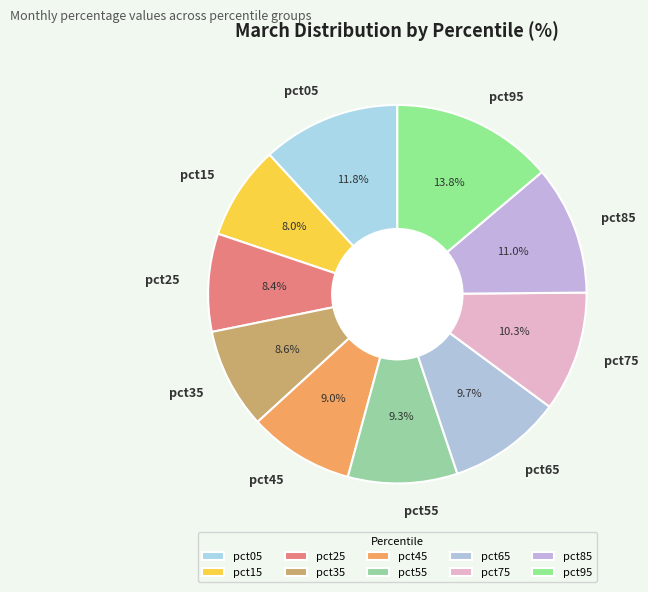

Which slice is the largest?

pct95